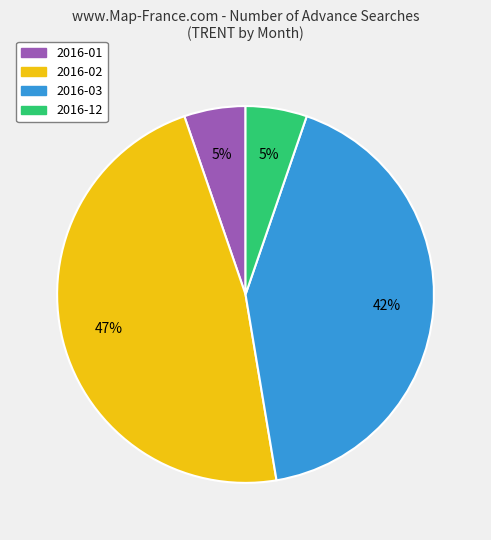

To the nearest percent, what is the difference between the largest and smallest slice percentages?

42%